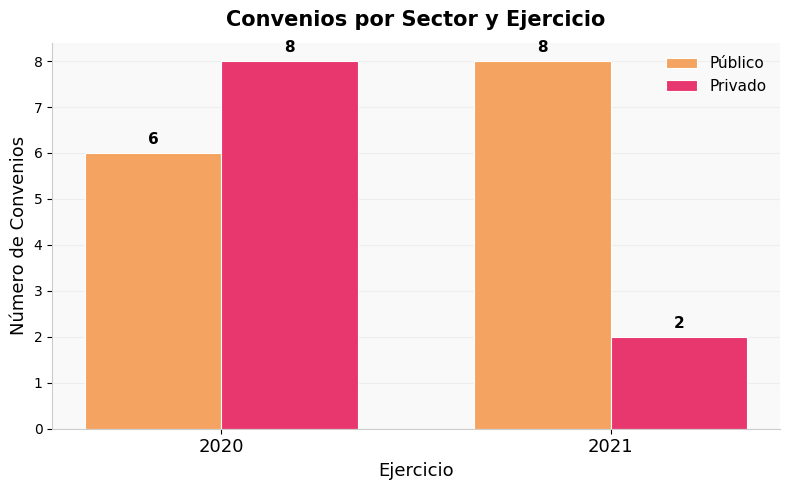

Which series has the largest total across all categories?

Público